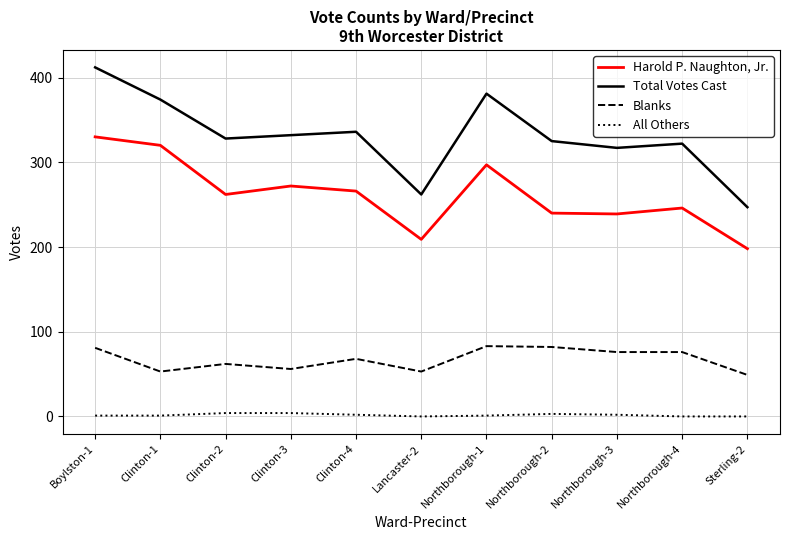

Rank the series by their maximum value, from lowest to highest.

All Others, Blanks, Harold P. Naughton, Jr., Total Votes Cast